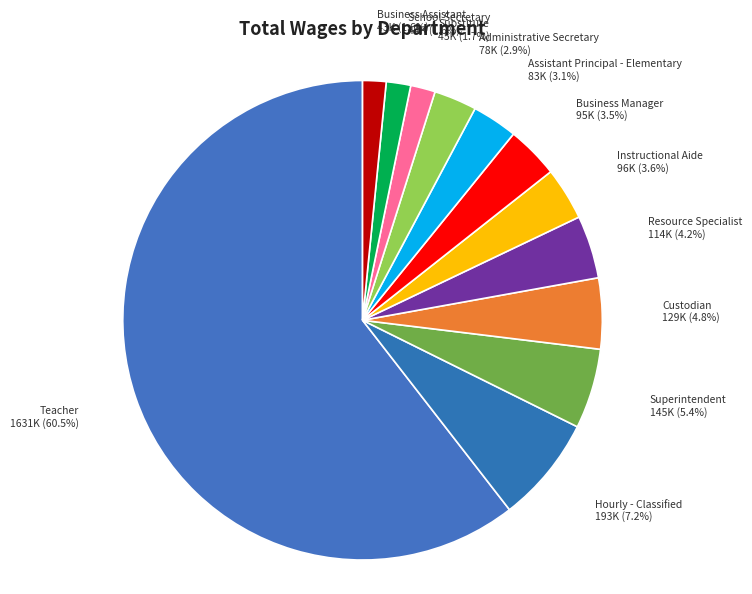

To the nearest percent, what percentage of the pie is Superintendent?

5%